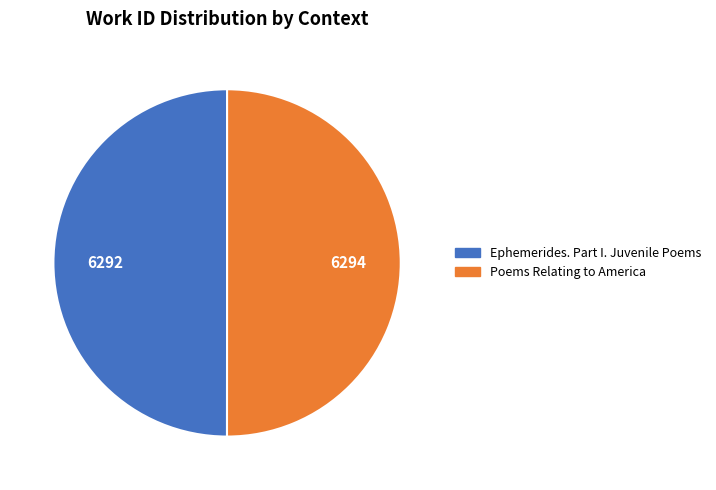

True or false: Poems Relating to America accounts for 50% of the total.

True